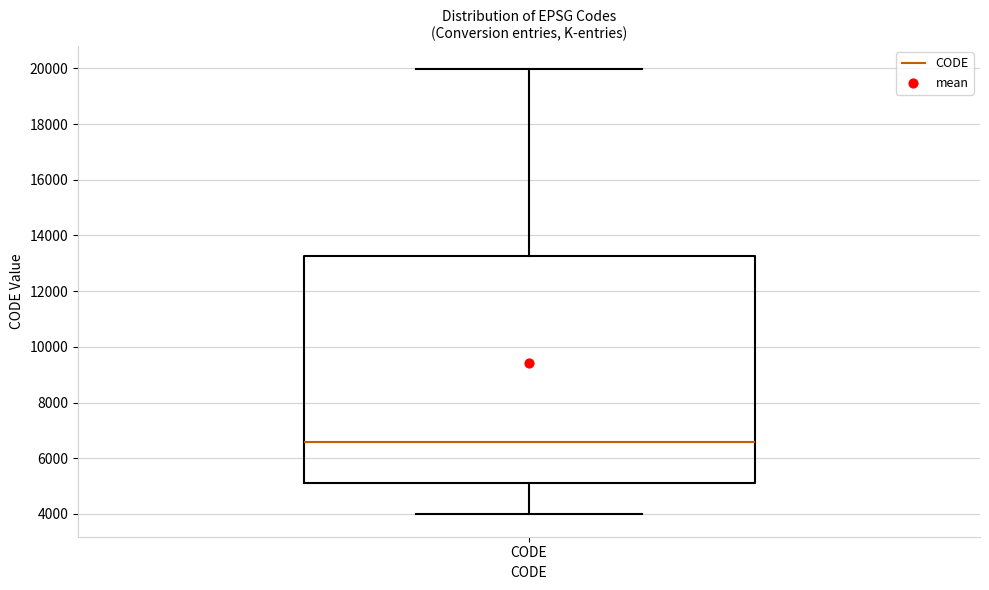

Transcribe this box plot: give where the median line is, the range the box spans, and where the two whiskers end, as read against the y-axis. The values are not printed on the chart, so give them approximately, as read against the axis.

median 6600, box 5200 to 13200, whiskers 4000 to 20000